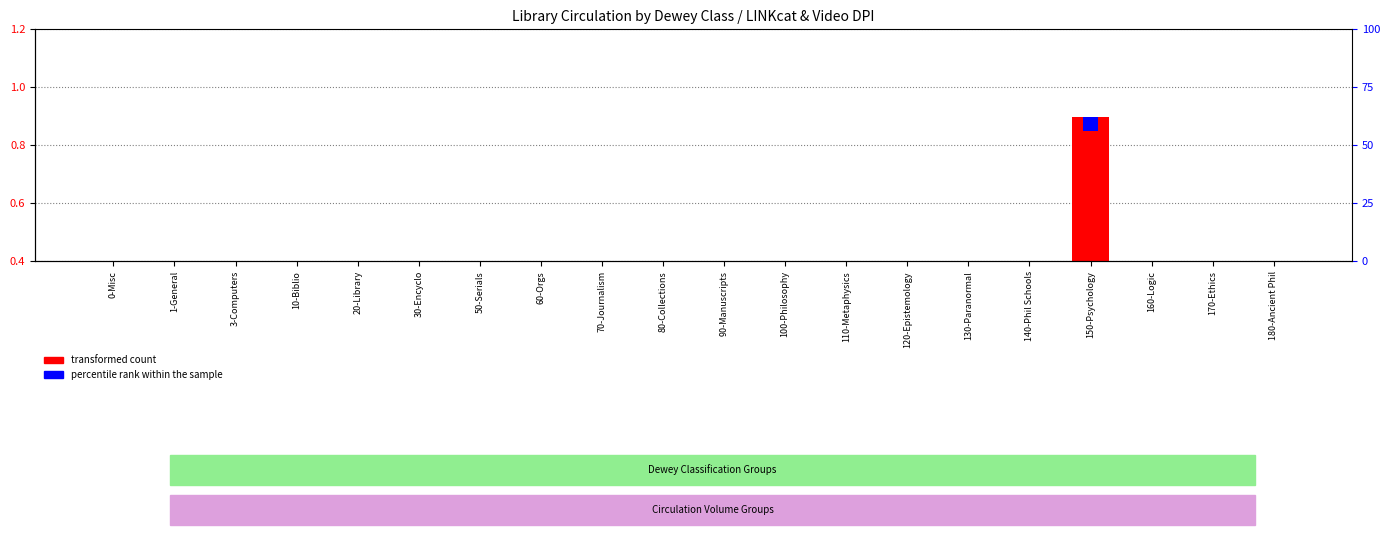

The value of percentile rank within the sample at 110-Metaphysics is 0.0. True or false?

True